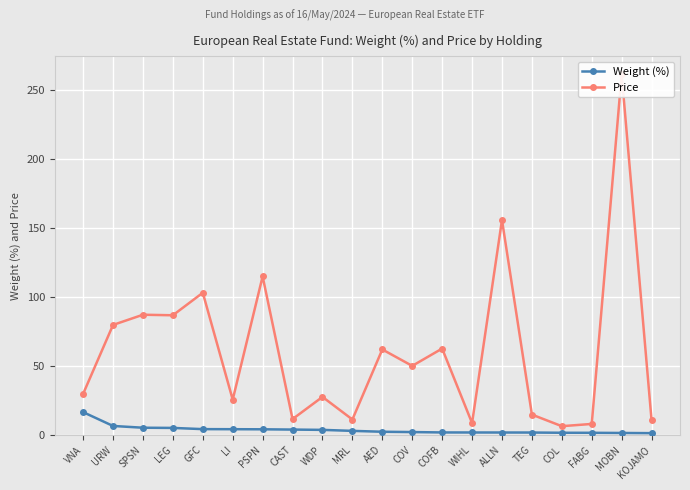

Which series has the widest spread of values?

Price